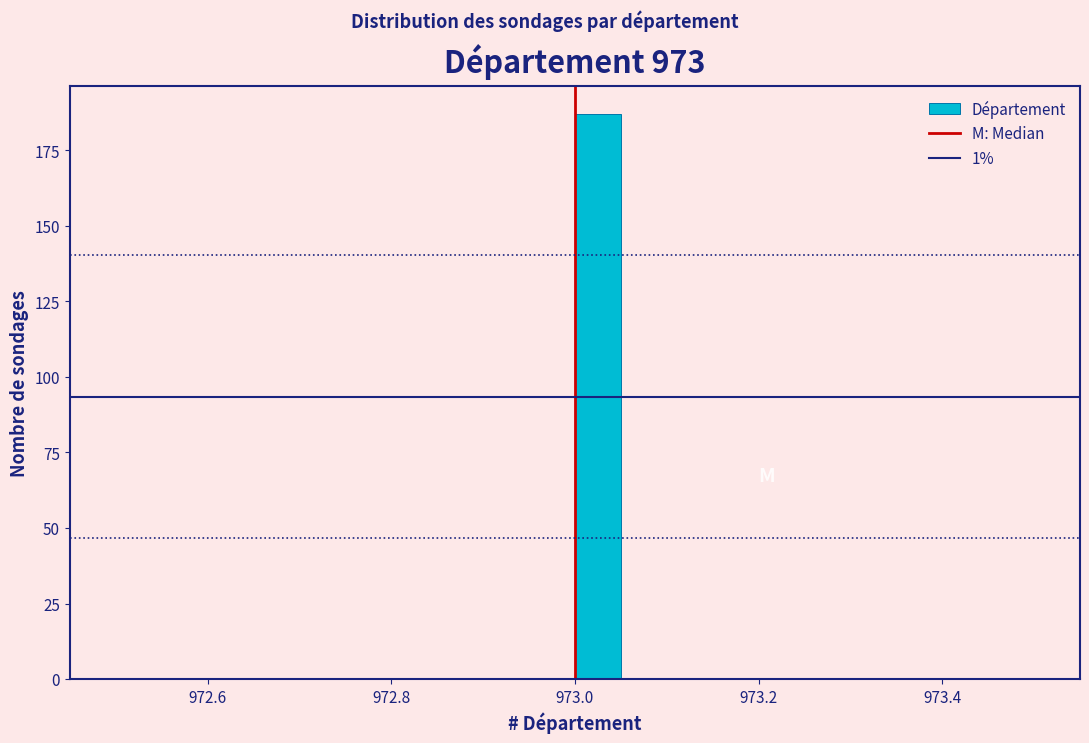

Read against the x-axis, roughly where is the centre of the tallest bar?

973.02